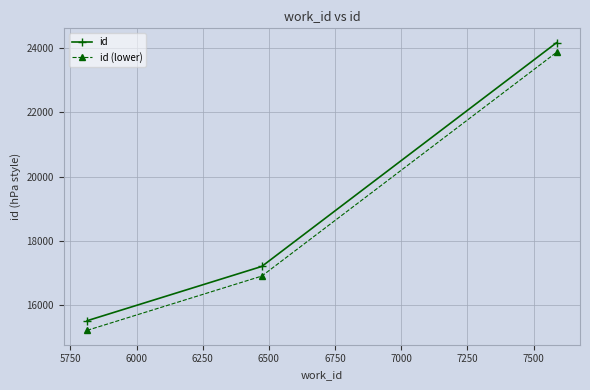

What are all the series names shown in the legend?

id, id (lower)